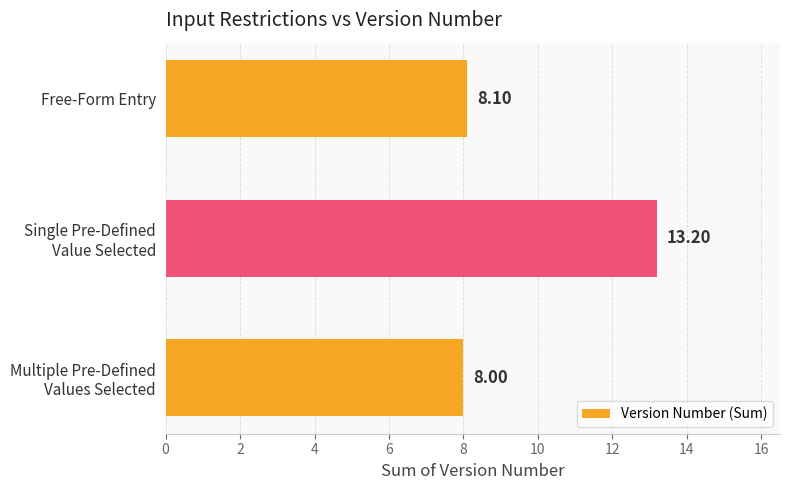

Where is the data nearest to the value 10?

Free-Form Entry